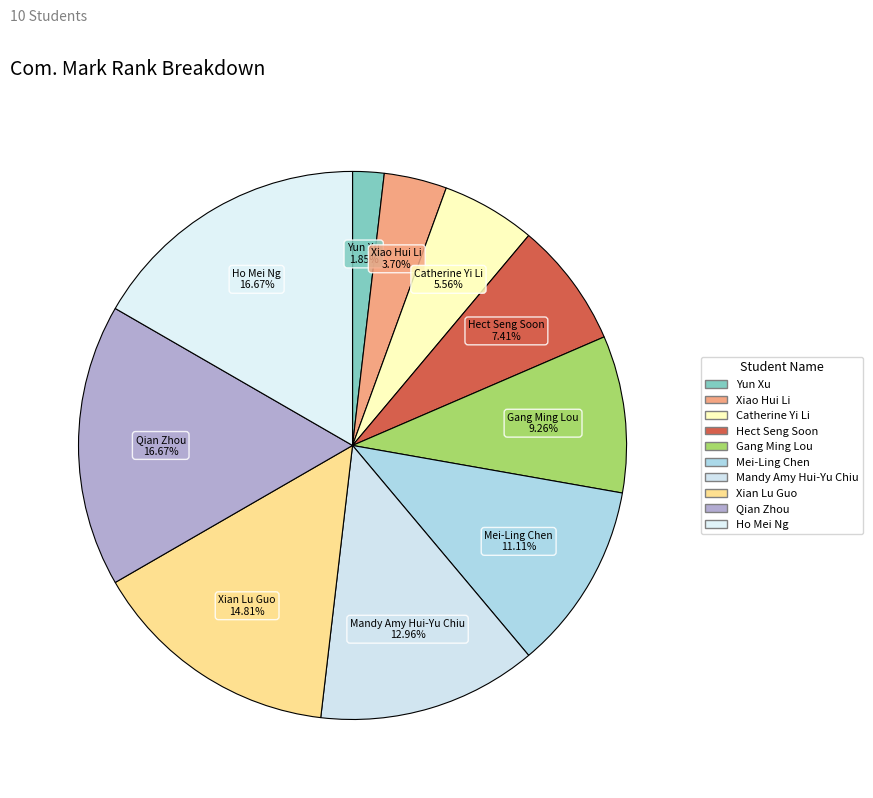

Is it true that Hect Seng Soon is 7% of the pie?

True